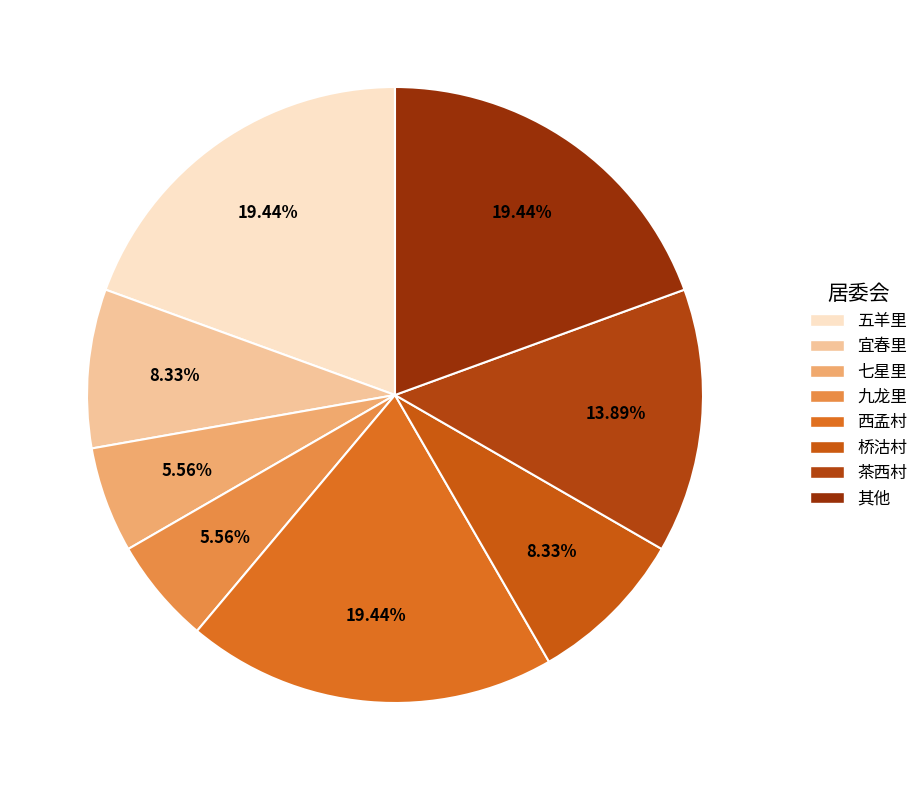

What percentage is NOT represented by 五羊里?

80.6%